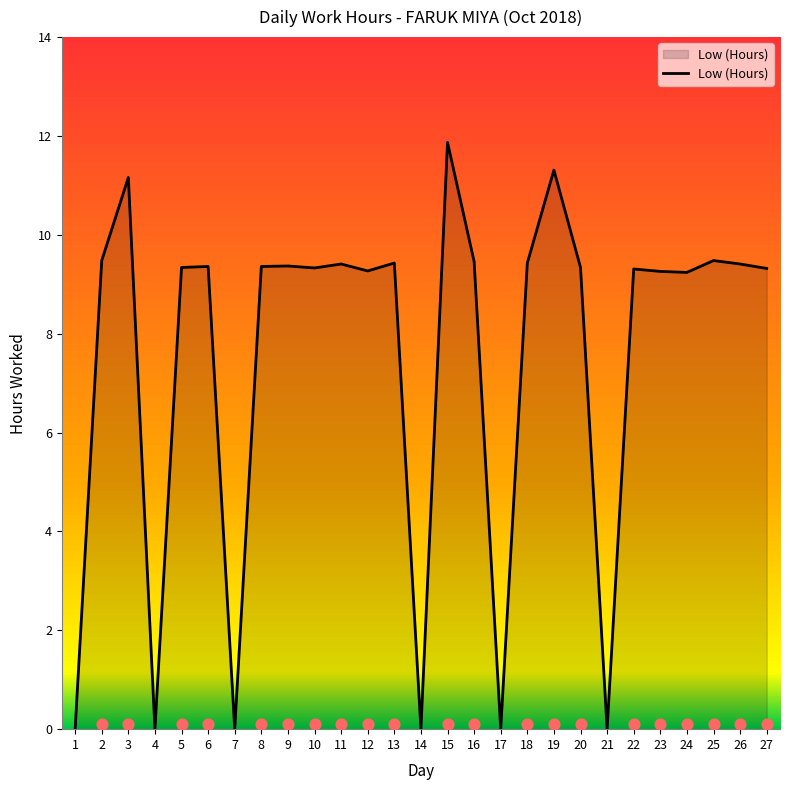

Approximately how many times larger is the value at 26 compared to 9?

1.0